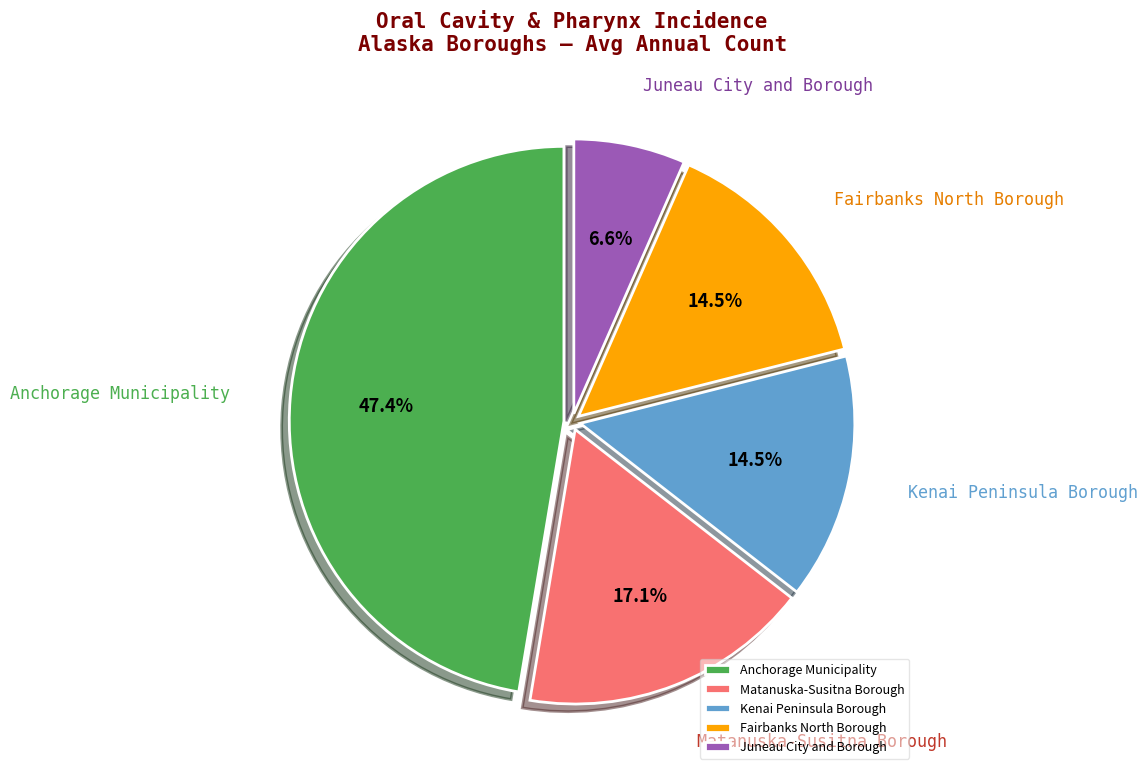

Does any single category account for the majority?

No